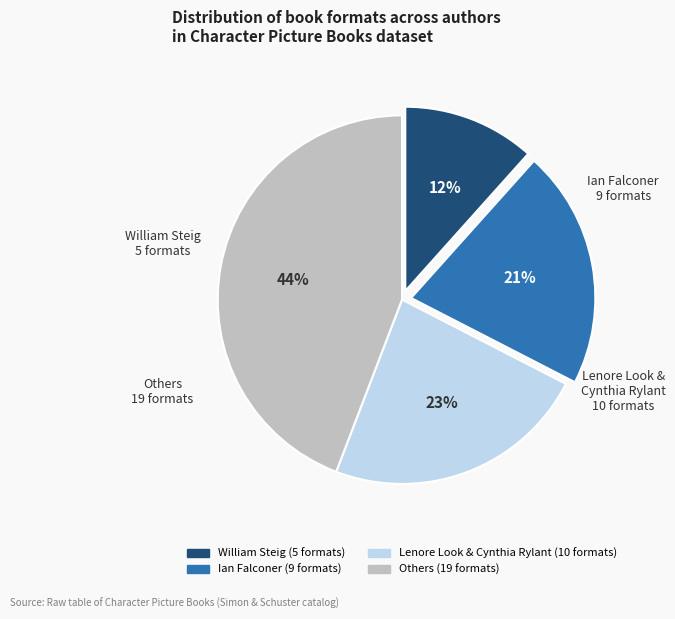

To the nearest percent, what is the average slice percentage?

25%